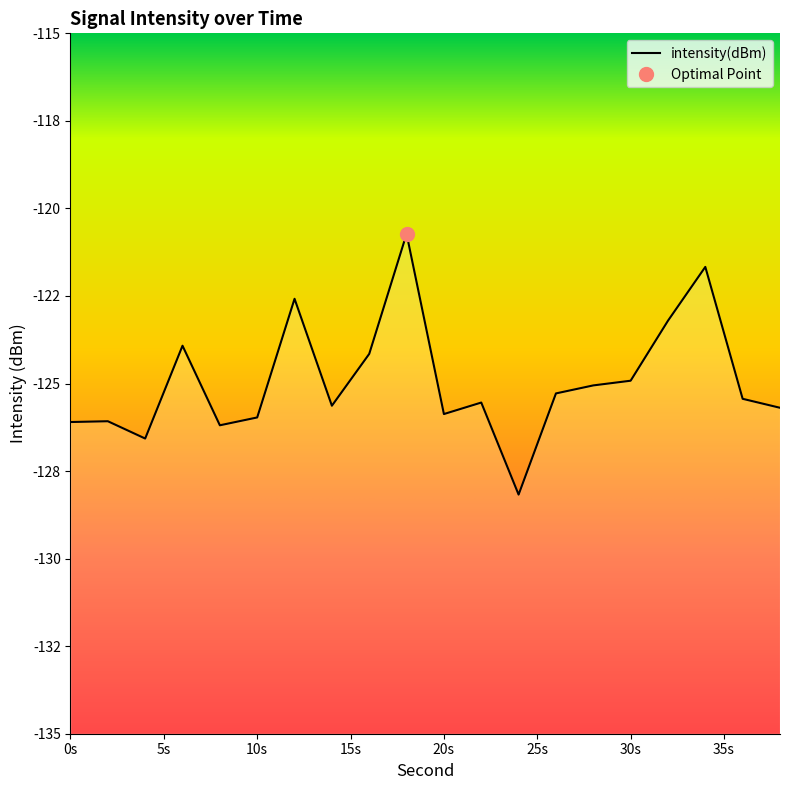

What is the sum of all values?

-2498.8